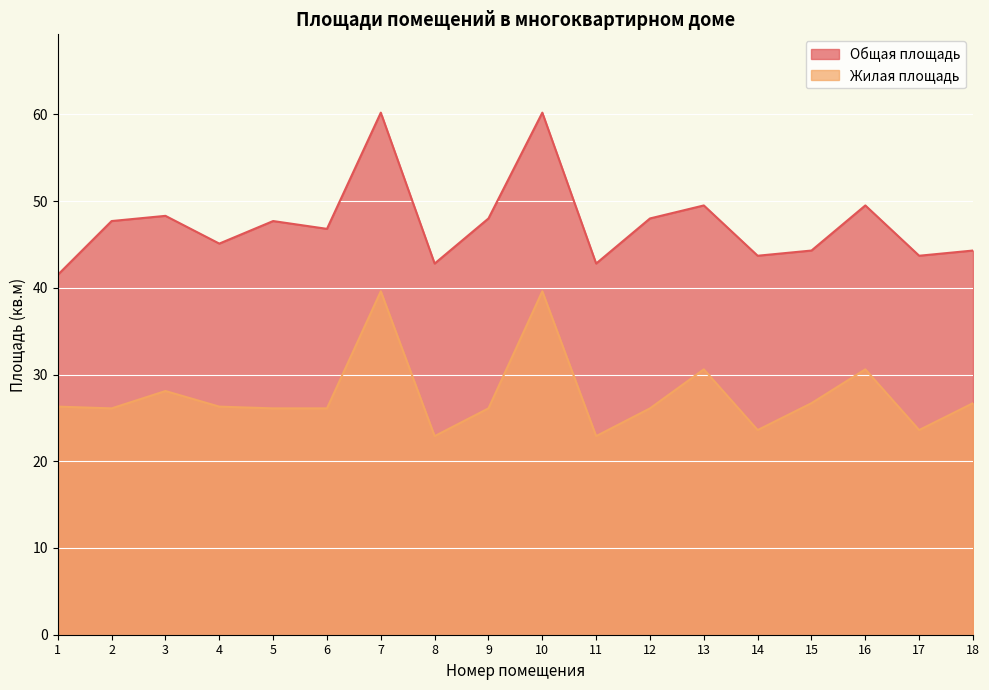

The value of Жилая площадь at 18 is 26.7. True or false?

True